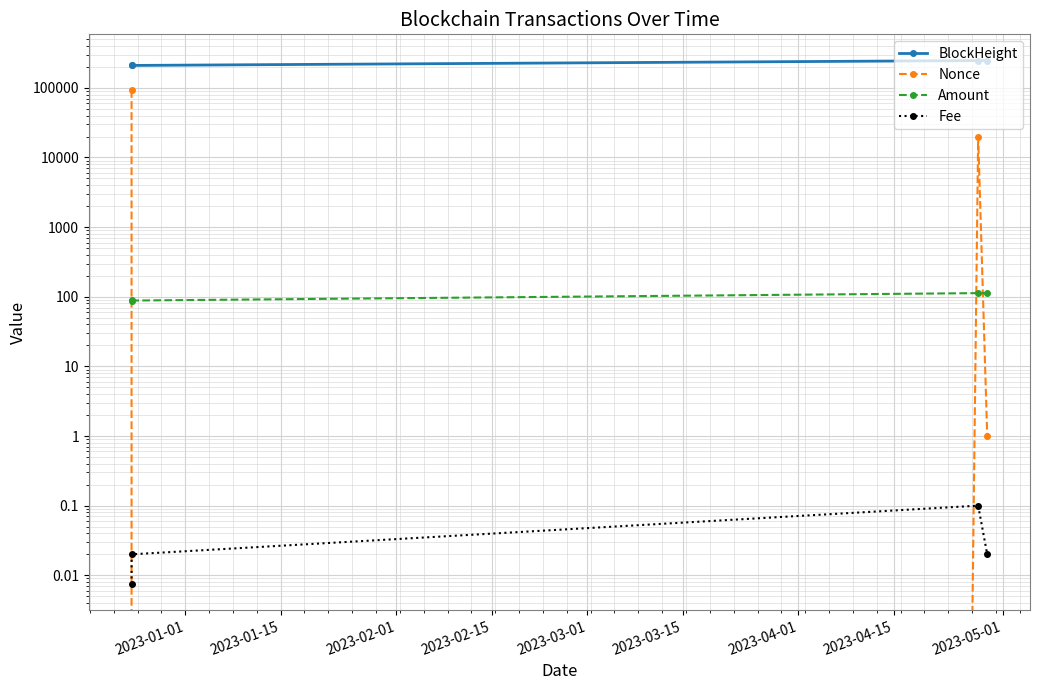

Is it true that Amount equals 89.2 at 2023-01-01?

True